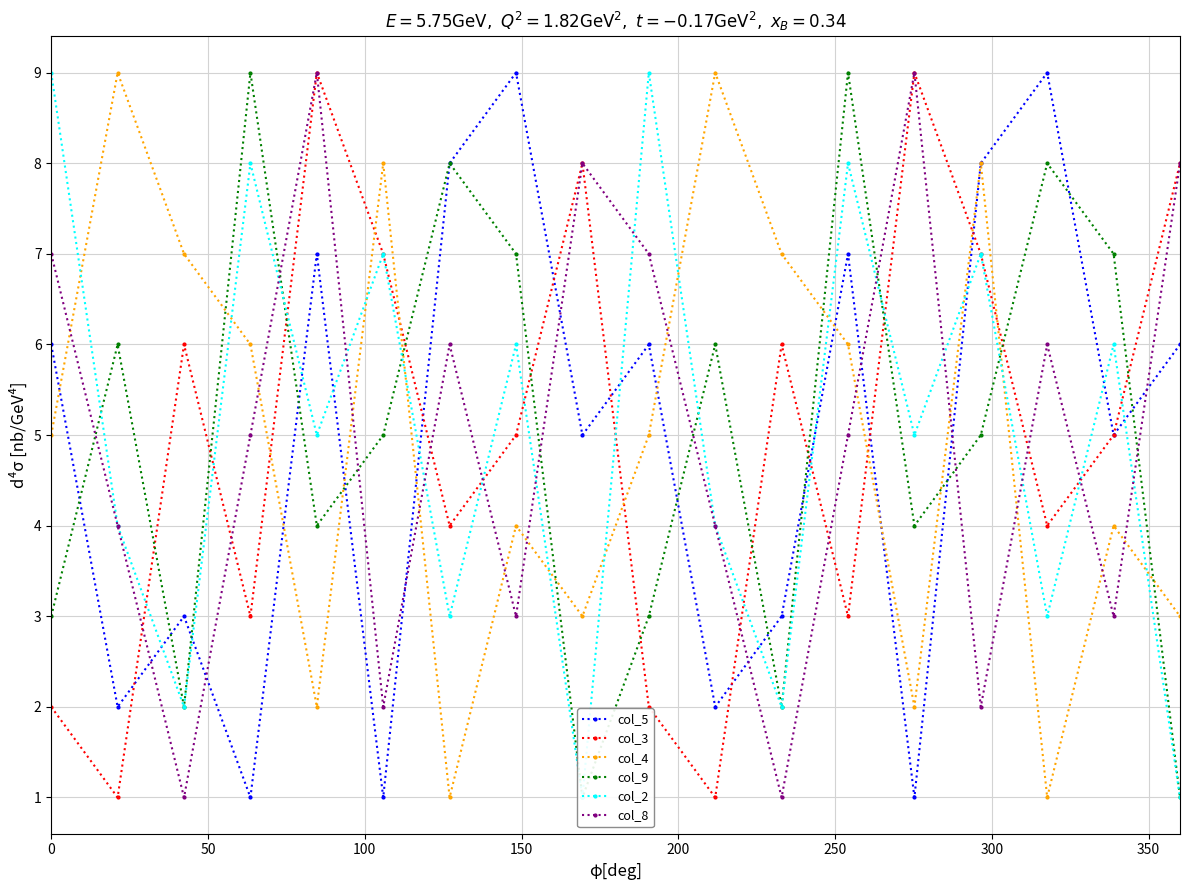

How many distinct data groups are displayed?

6